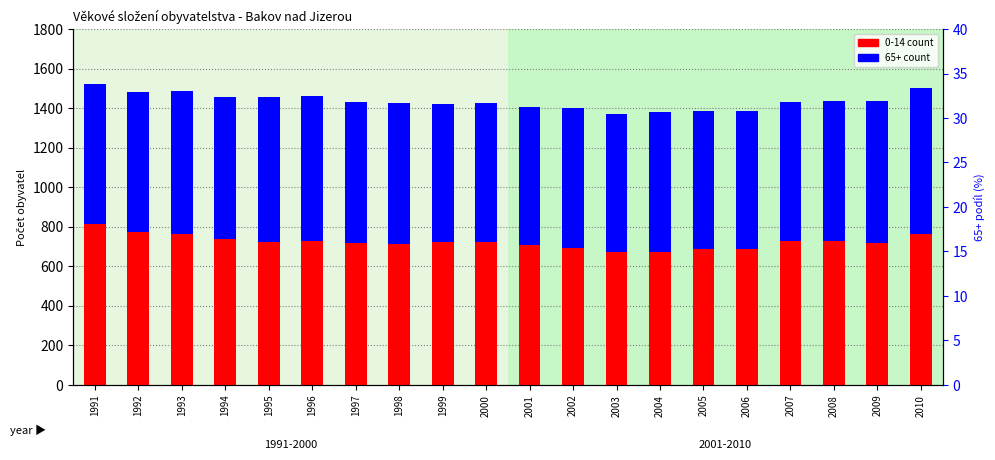

Is the value of 65+ at 1994 greater than the value of 0-14 at 1997?

Yes